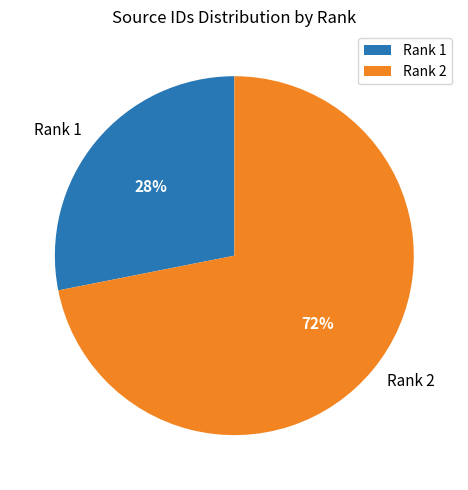

Is it true that Rank 2 is 72% of the pie?

True